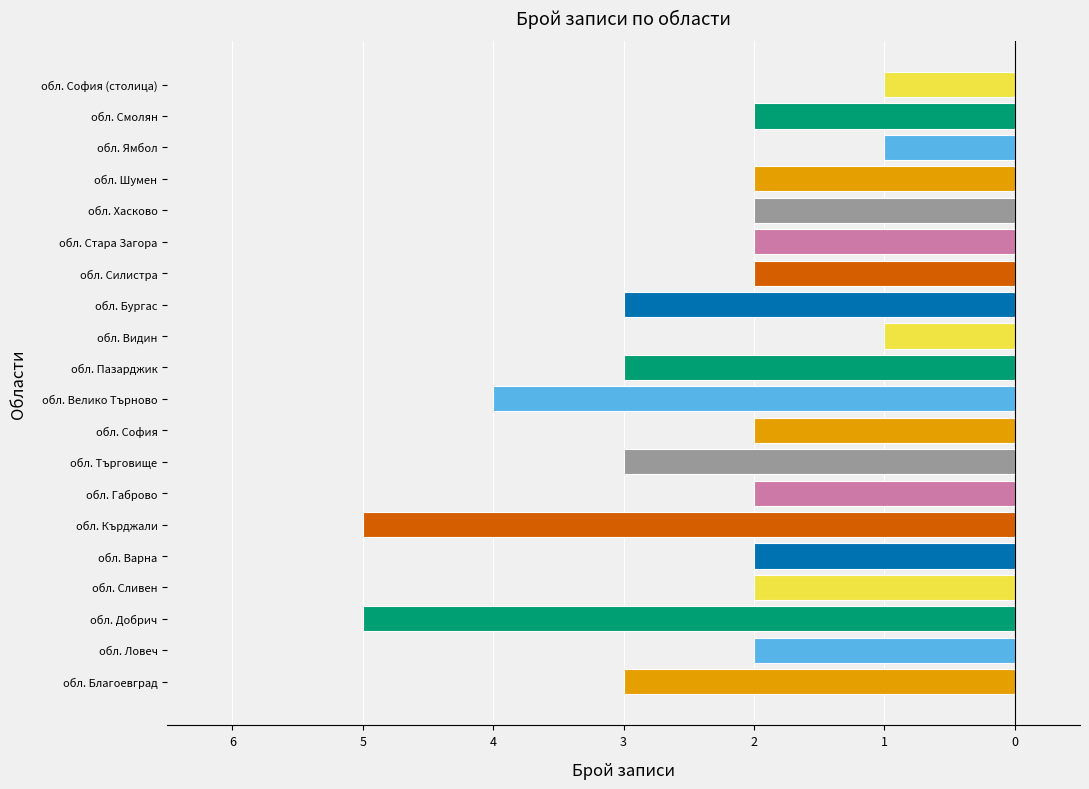

List the labels in order of value, smallest first.

обл. Добрич, обл. Кърджали, обл. Велико Търново, обл. Благоевград, обл. Търговище, обл. Пазарджик, обл. Бургас, обл. Ловеч, обл. Сливен, обл. Варна, обл. Габрово, обл. София, обл. Силистра, обл. Стара Загора, обл. Хасково, обл. Шумен, обл. Смолян, обл. Видин, обл. Ямбол, обл. София (столица)